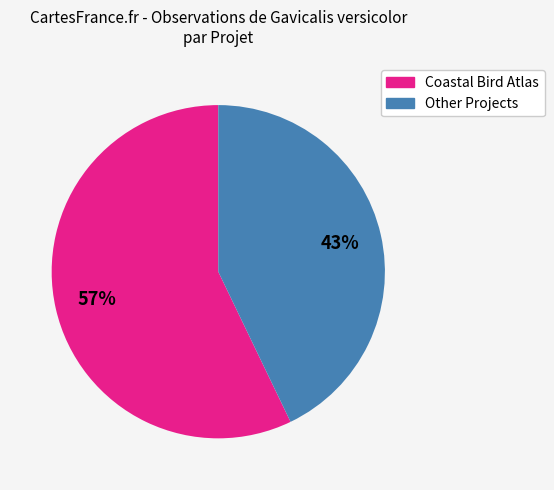

To the nearest percent, what is the average slice percentage?

50%